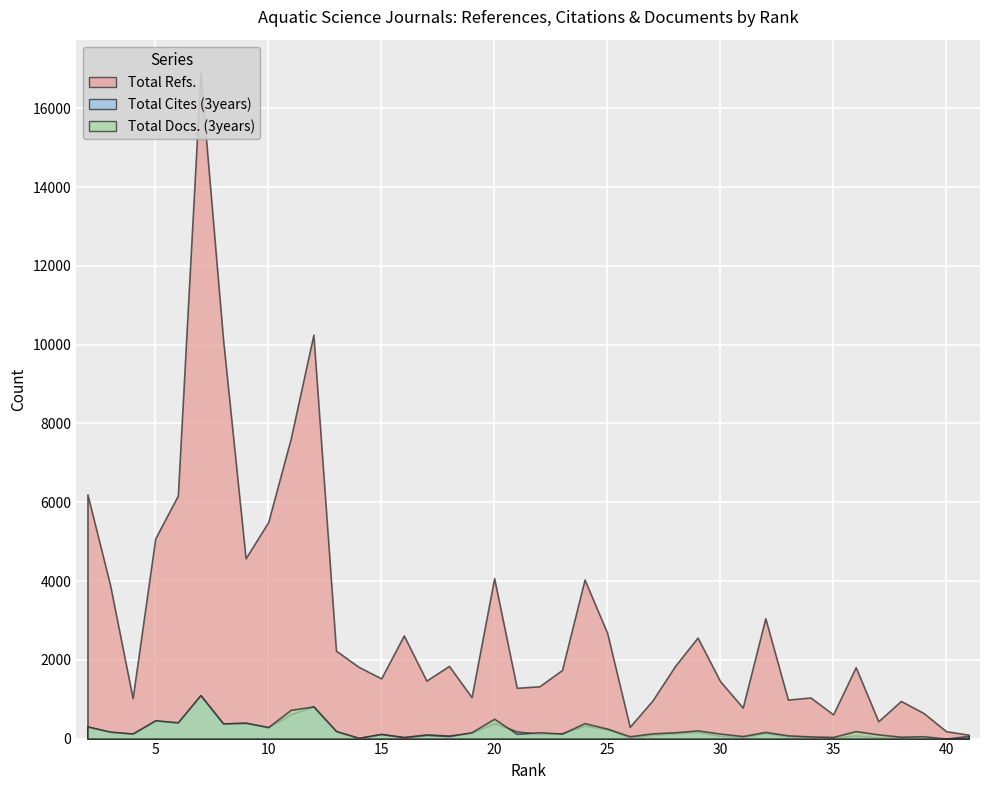

Which series has the largest total across all categories?

Total Refs.